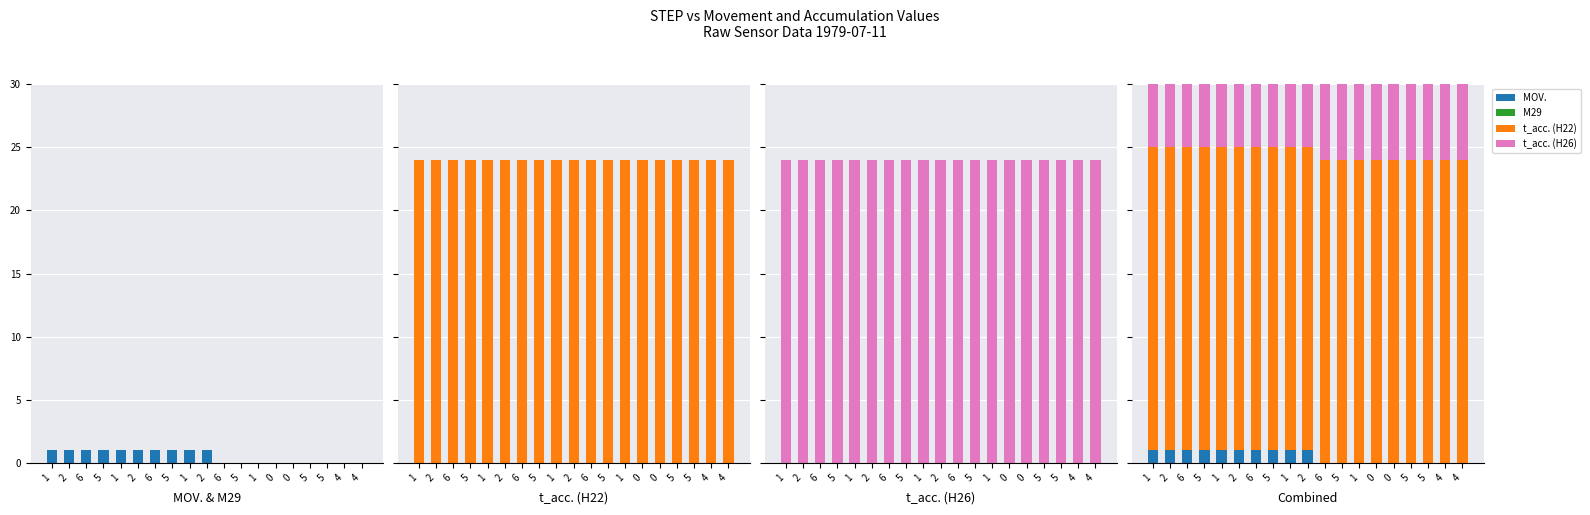

Which series has the largest total across all categories?

t_acc. (H22)